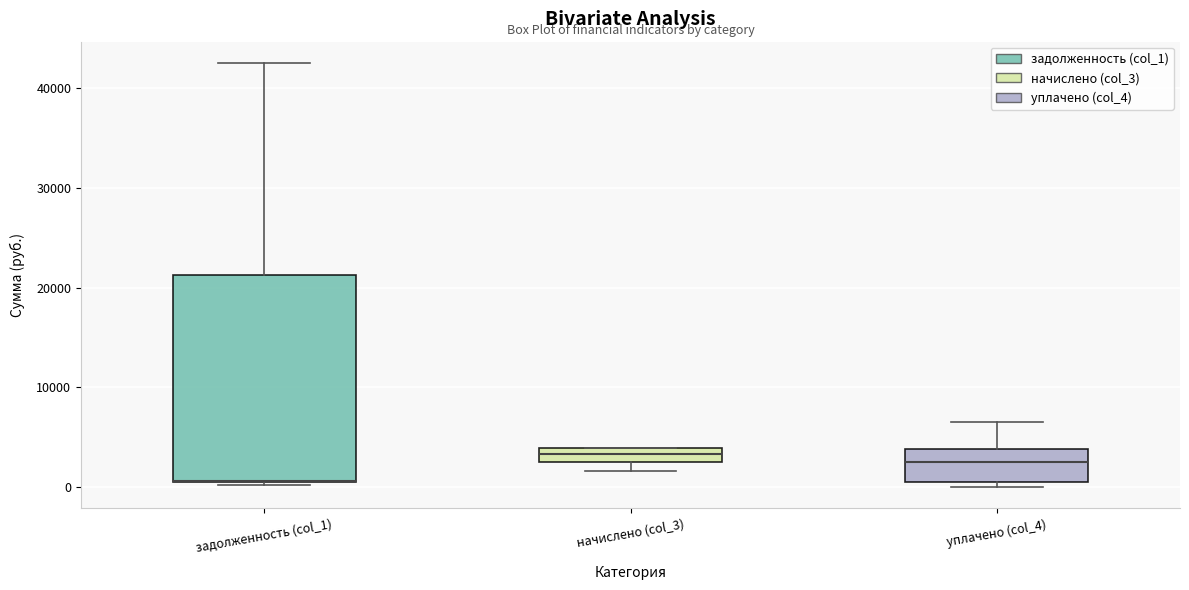

Where does the median line of the box for уплачено (col_4) sit on the y-axis? The values are not printed on the chart, so give them approximately, as read against the axis.

3000